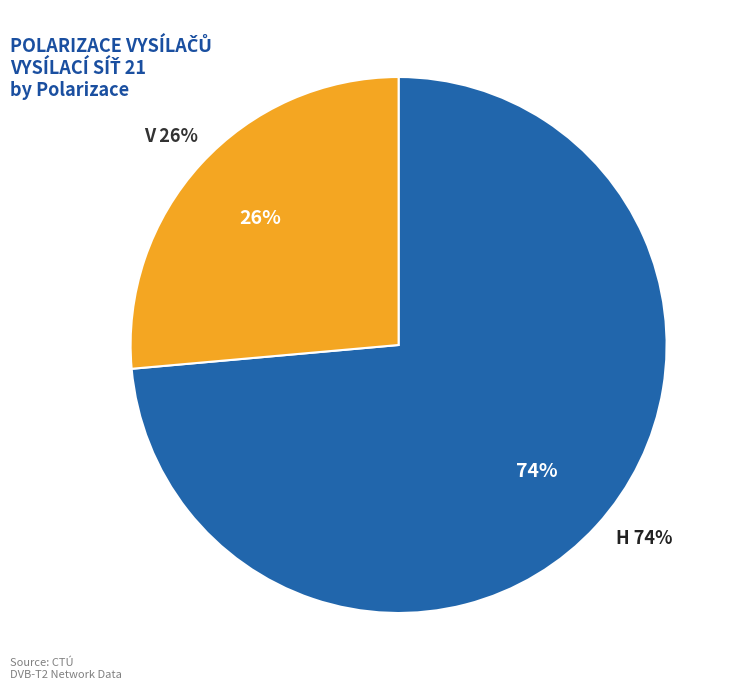

How many slices are in this pie chart?

2